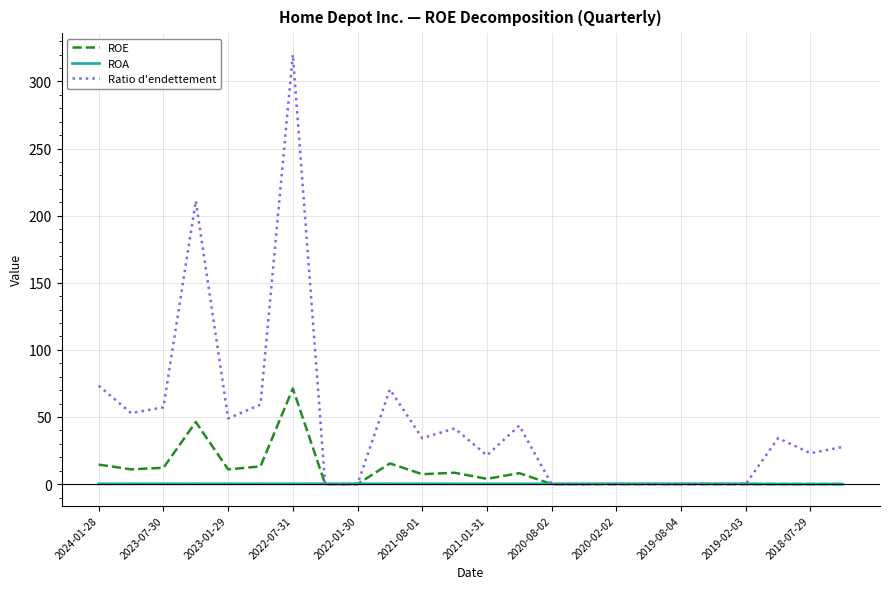

What is the maximum value shown in the chart?

319.9